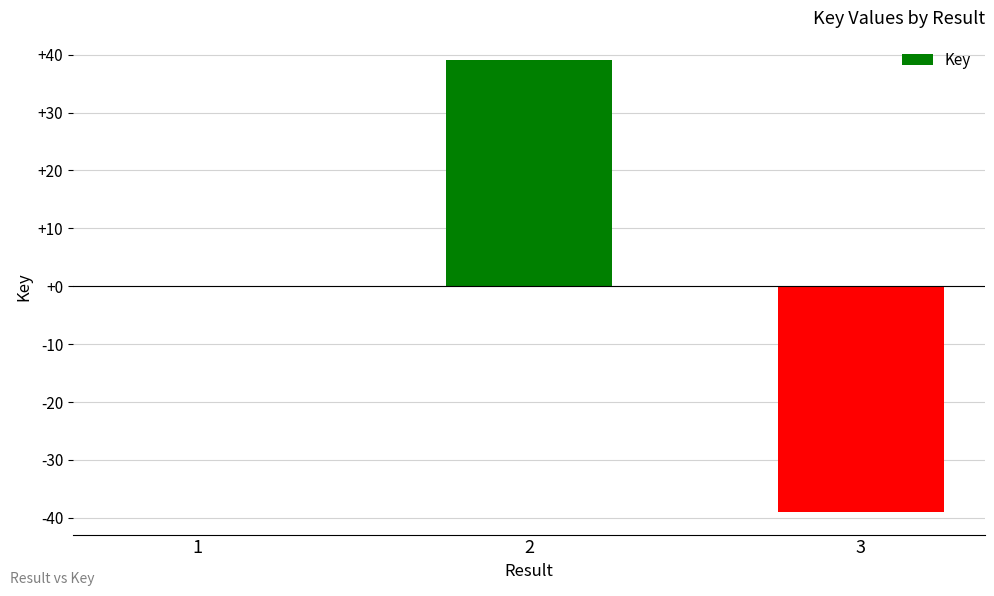

At which category does the chart reach its peak across all series?

2